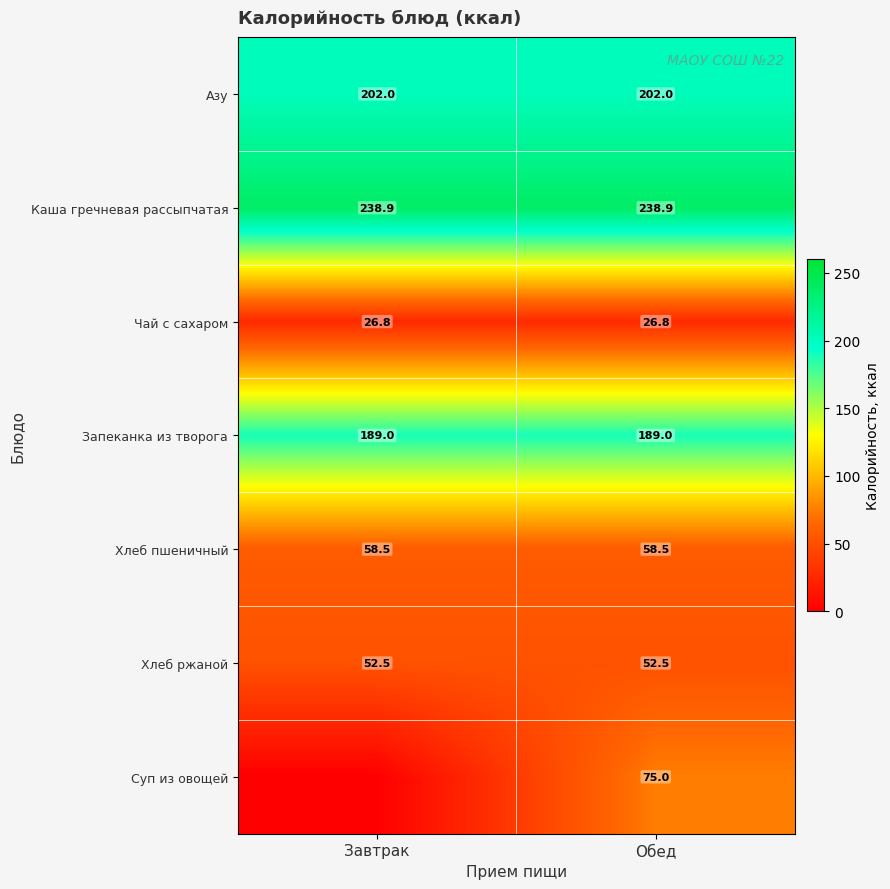

At which category is the sum across all series the highest?

Обед